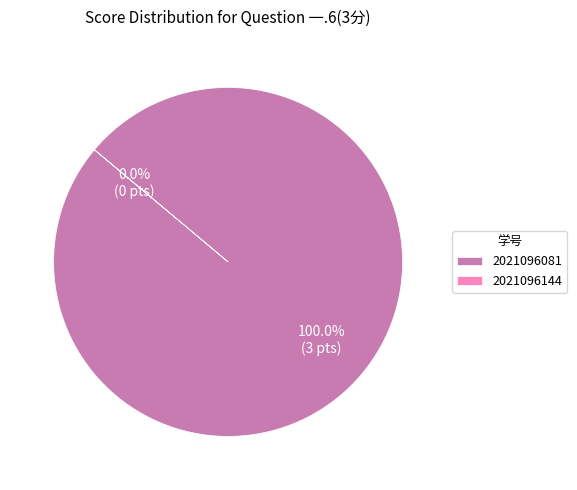

True or false: 2021096081 accounts for 100% of the total.

True